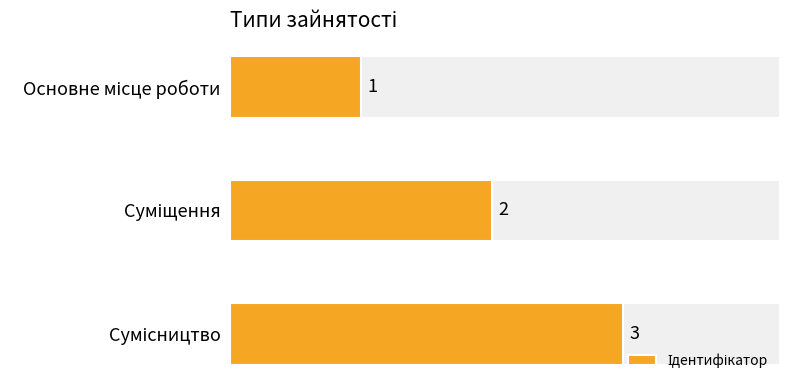

How many values are between 1 and 3?

3